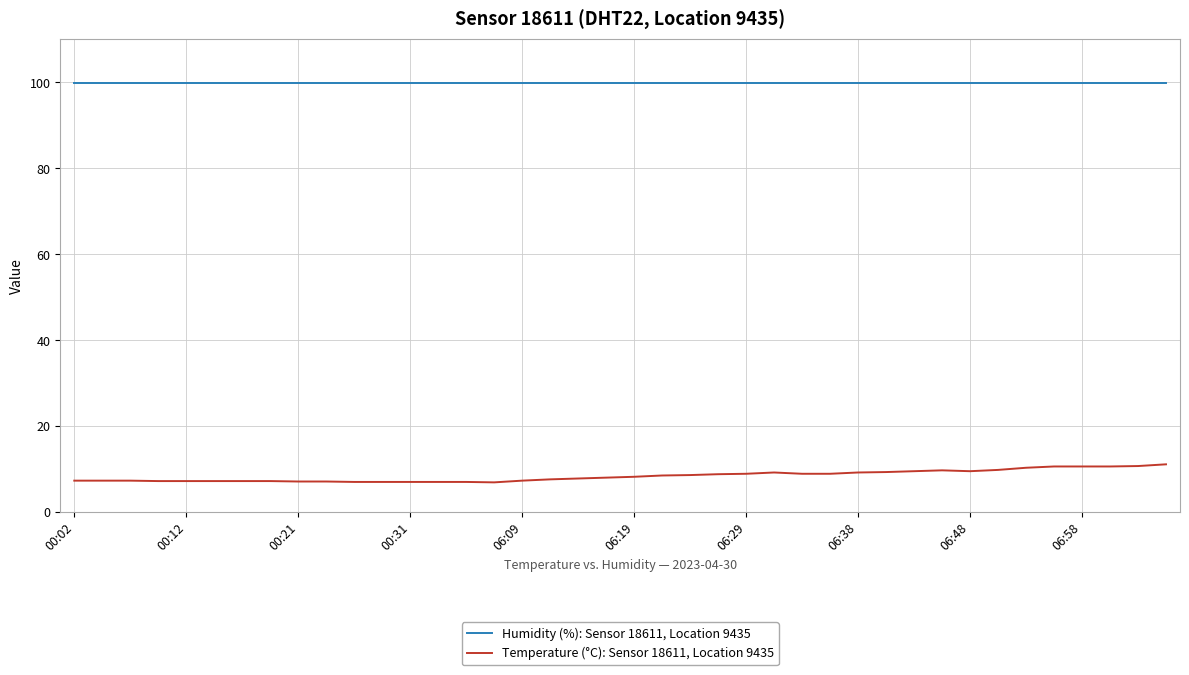

What is the minimum value for Humidity (%): Sensor 18611, Location 9435?

99.9